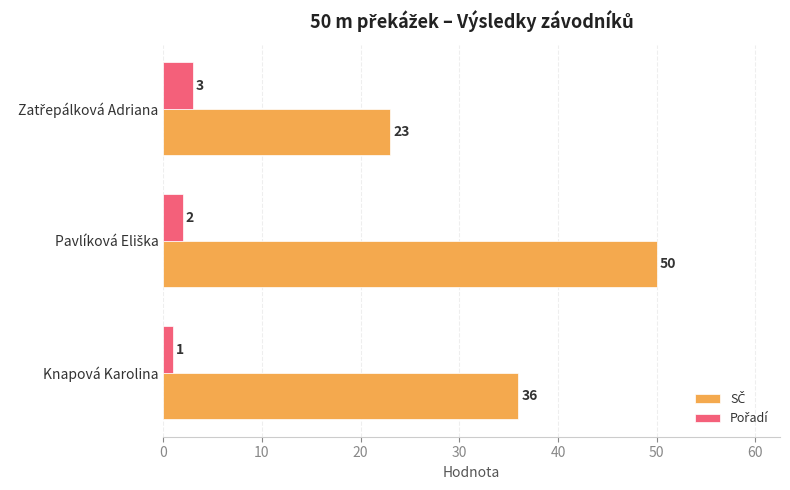

What is the difference between the highest and lowest values at Knapová Karolina?

35